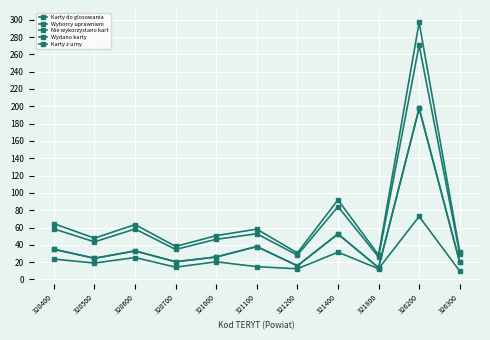

Is this an area chart (filled region under the line)?

No